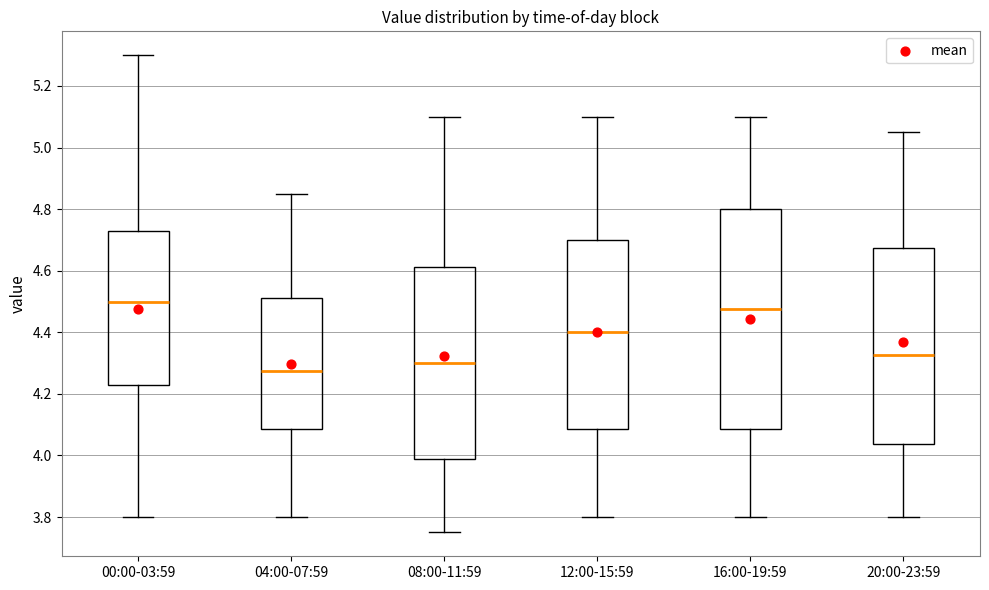

Reading left to right, read every box against the y-axis: the position of its median line, the range the box covers, and the ends of its whiskers. The values are not printed on the chart, so give them approximately, as read against the axis.

00:00-03:59: median 4.50, box 4.24 to 4.74, whiskers 3.80 to 5.30
04:00-07:59: median 4.28, box 4.08 to 4.52, whiskers 3.80 to 4.86
08:00-11:59: median 4.30, box 3.98 to 4.62, whiskers 3.76 to 5.10
12:00-15:59: median 4.40, box 4.08 to 4.70, whiskers 3.80 to 5.10
16:00-19:59: median 4.48, box 4.08 to 4.80, whiskers 3.80 to 5.10
20:00-23:59: median 4.32, box 4.04 to 4.68, whiskers 3.80 to 5.06